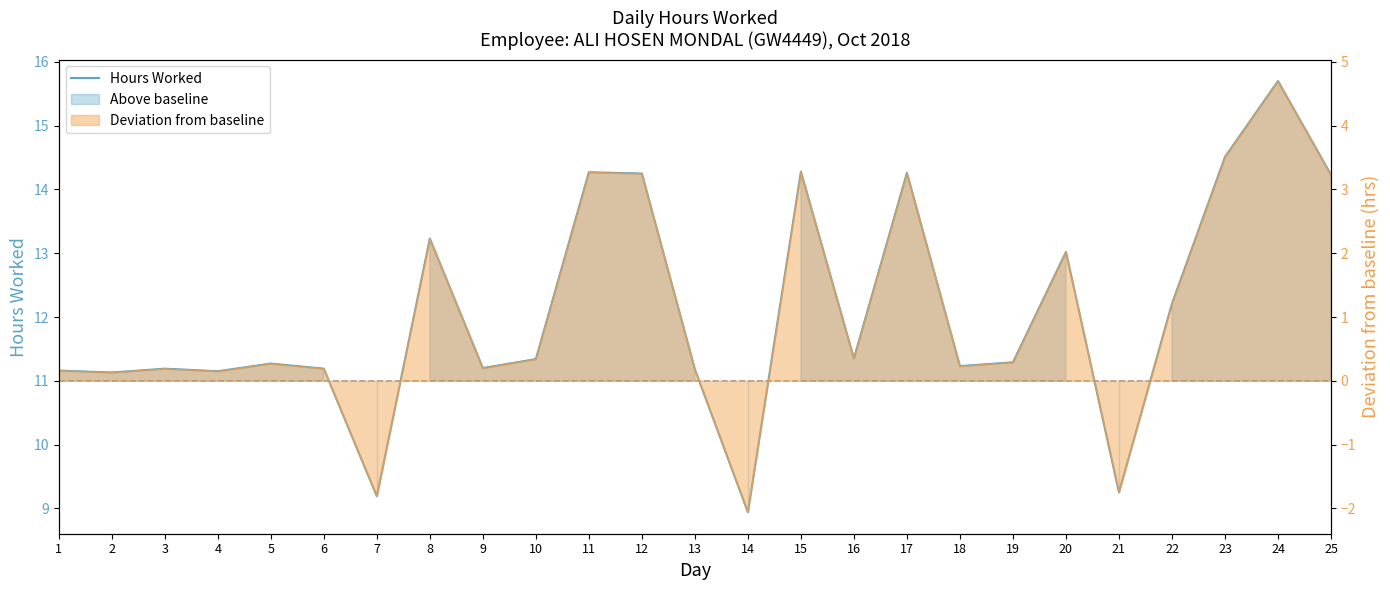

Which has a higher value, 23 or 25?

23